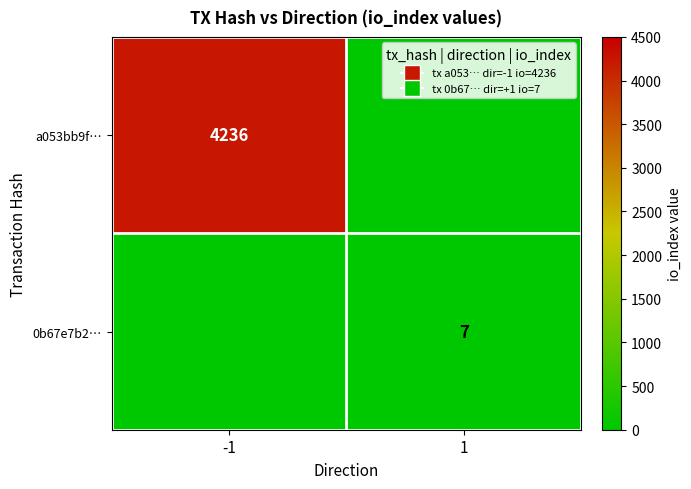

At which category is the sum across all series the highest?

-1